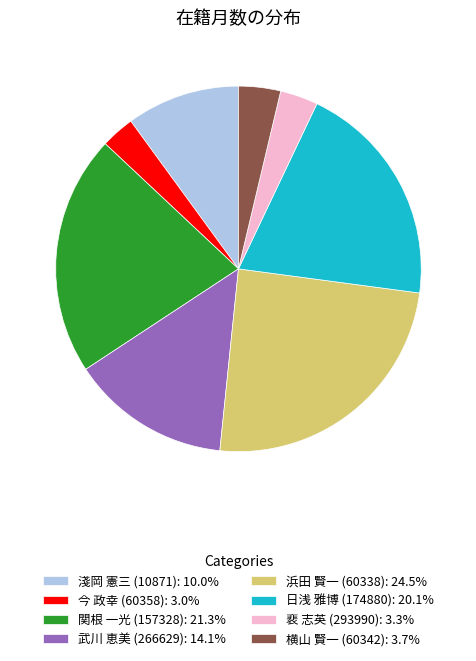

Is 武川 恵美 (266629): 14.1% the majority of the pie?

No